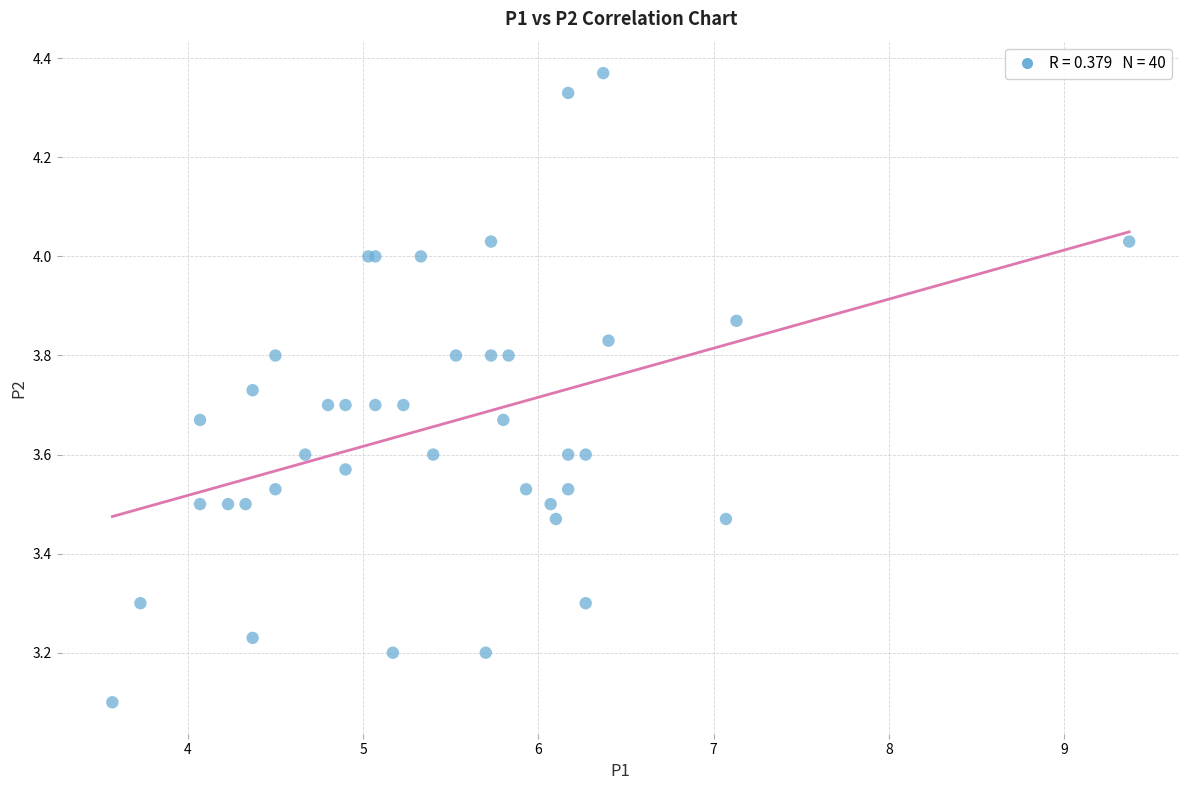

What Y value in the scatter plot is closest to 3?

3.1